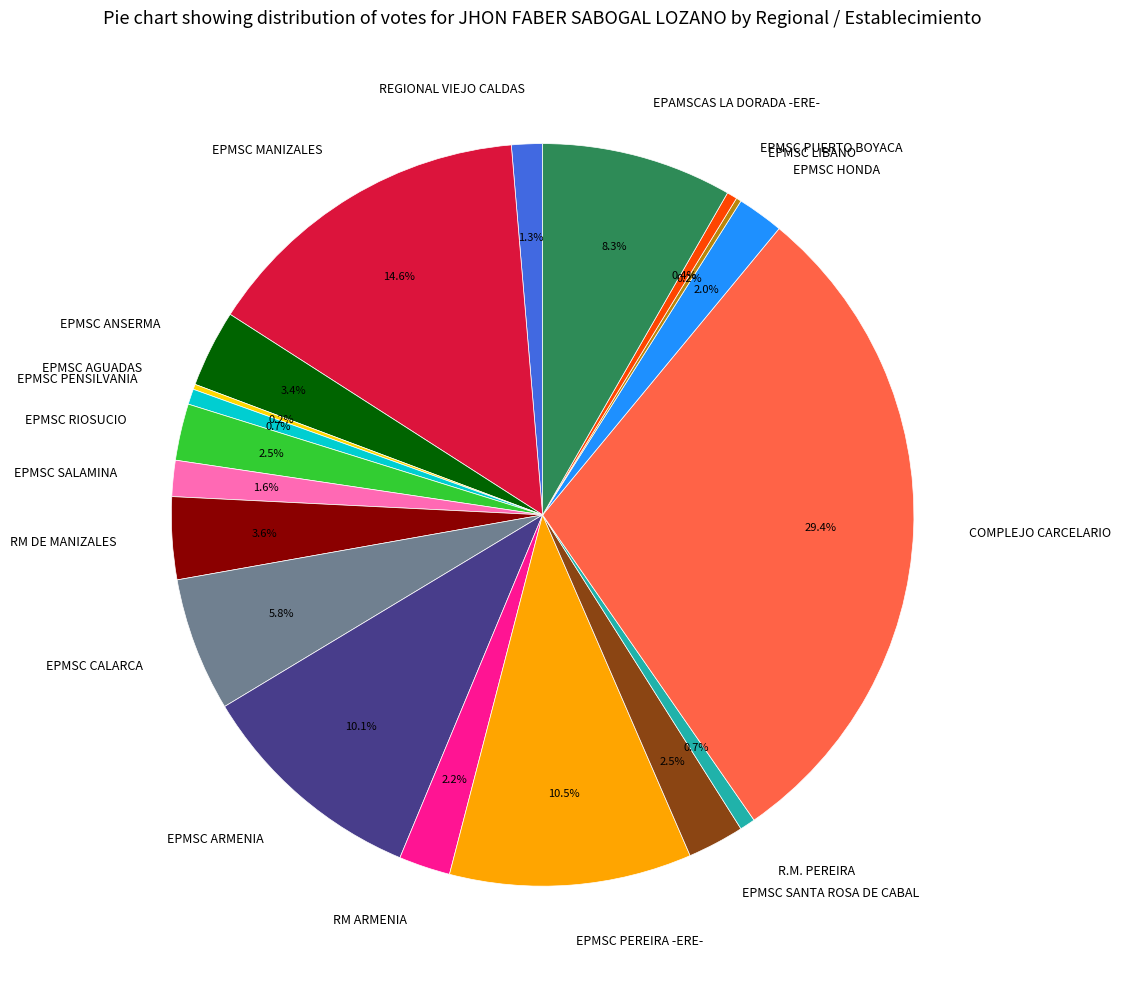

The EPMSC PEREIRA -ERE- slice represents 3% of the pie. True or false?

False